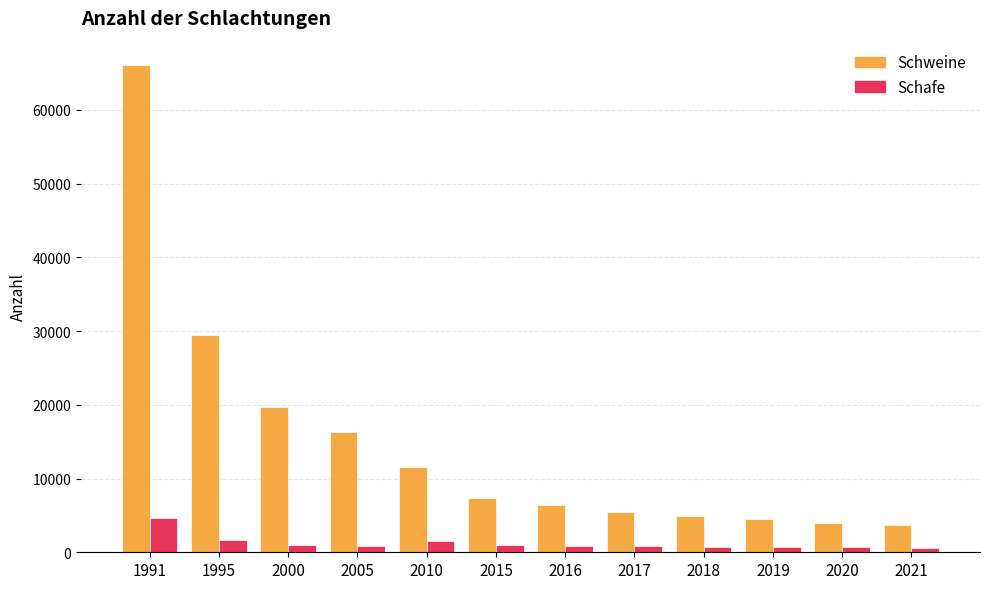

Is the value of Schafe at 2020 greater than the value of Schweine at 2015?

No